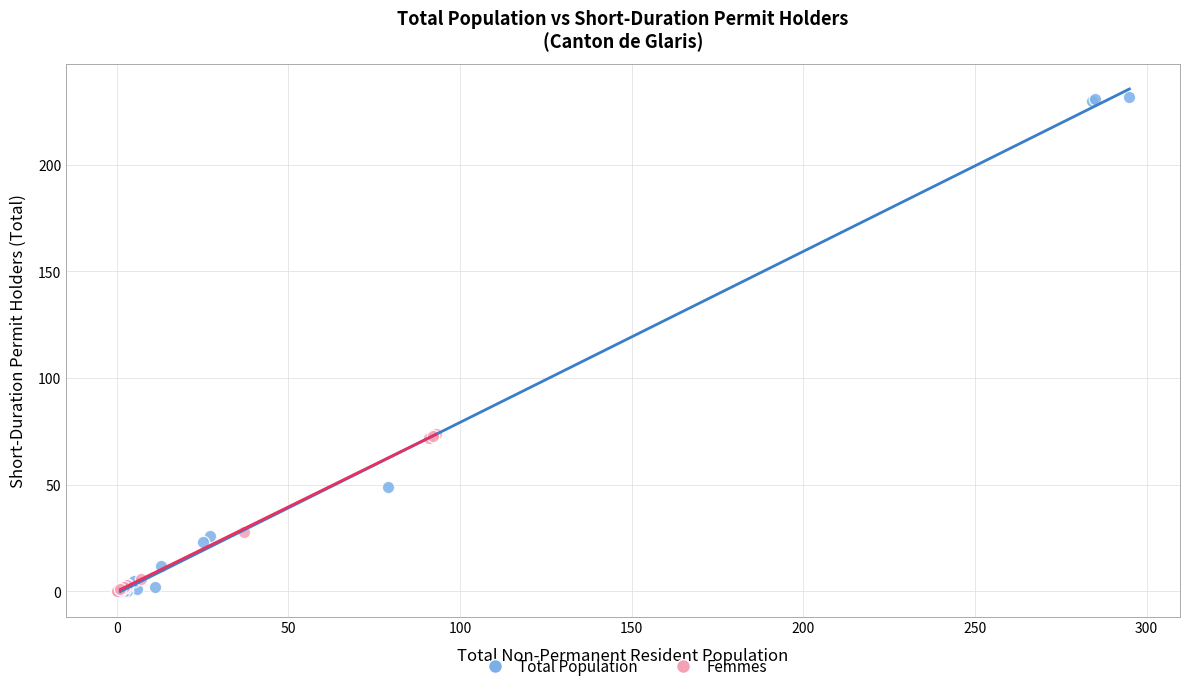

Which series reaches the maximum Y coordinate?

Total Population